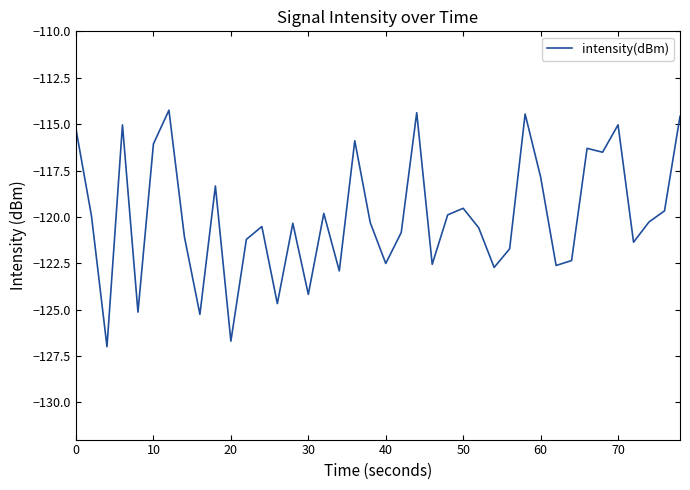

What is the difference between the maximum and minimum values?

12.7